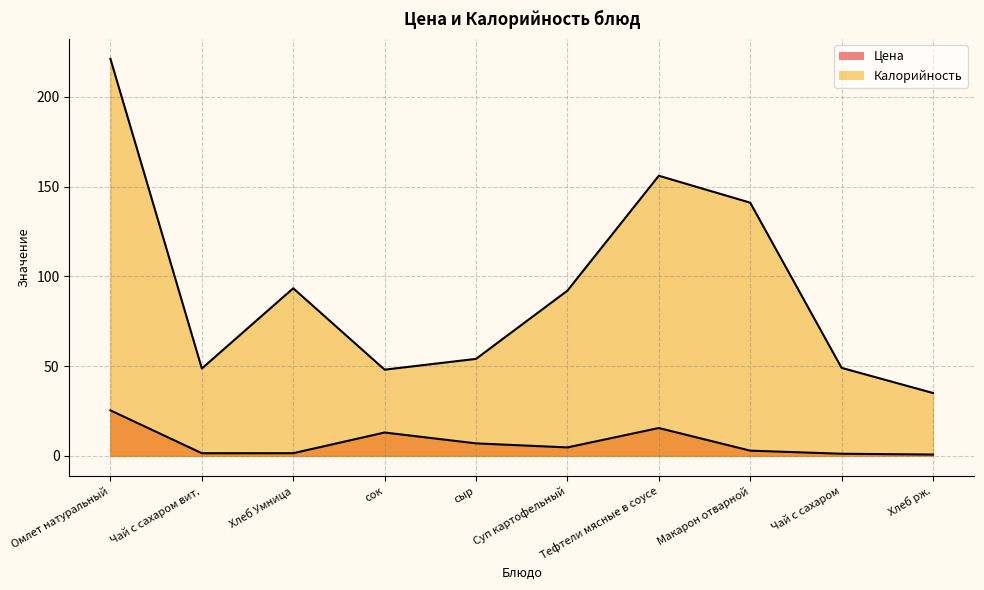

Which series has the largest total across all categories?

Калорийность